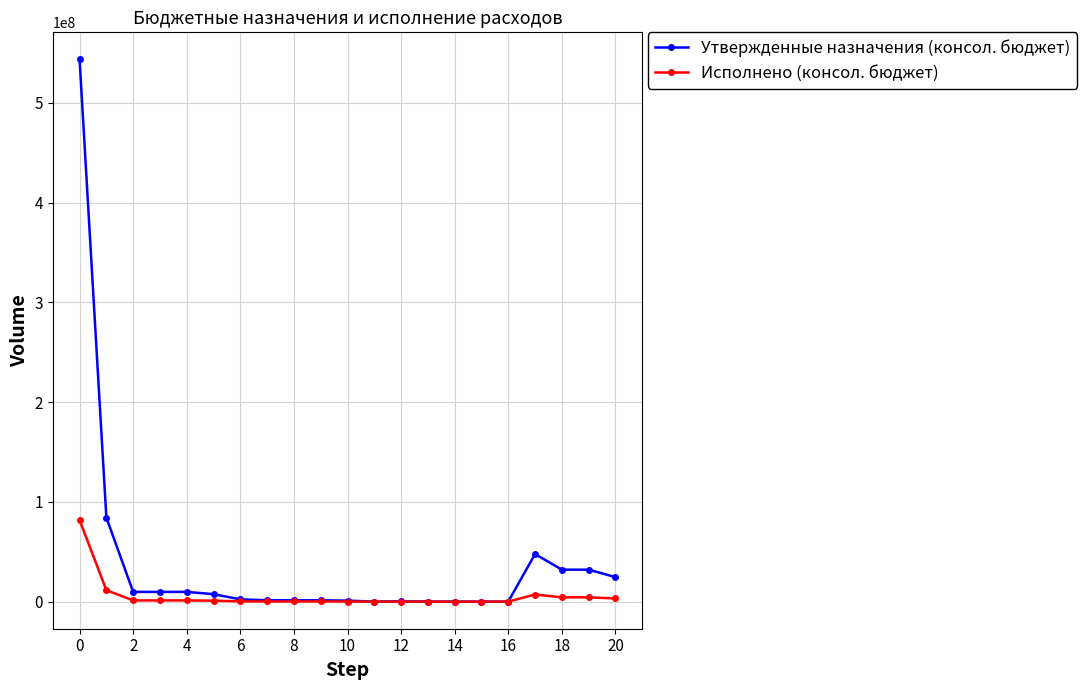

Rank the series by their maximum value, from highest to lowest.

Утвержденные назначения (консол. бюджет), Исполнено (консол. бюджет)